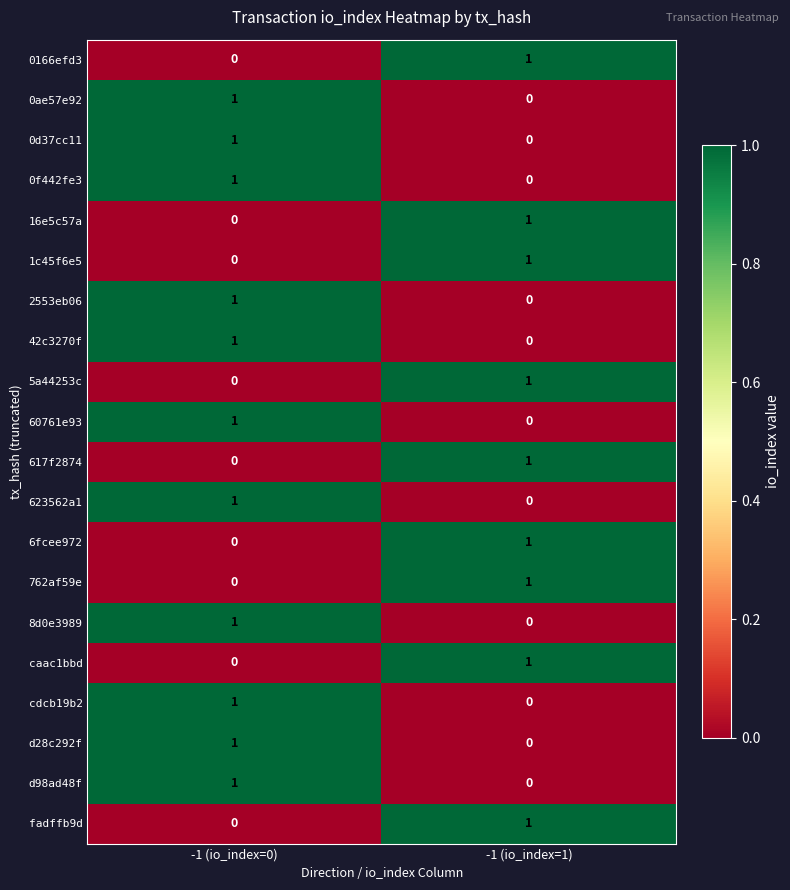

Is the value of 0f442fe3 at -1 (io_index=0) greater than the value of 8d0e3989 at -1 (io_index=1)?

Yes